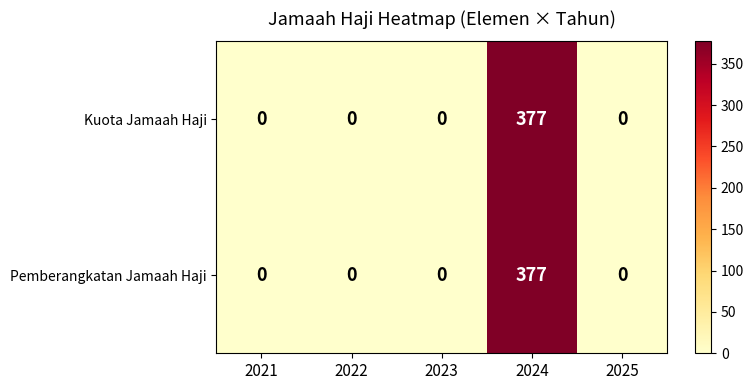

How many series are shown in this chart?

2